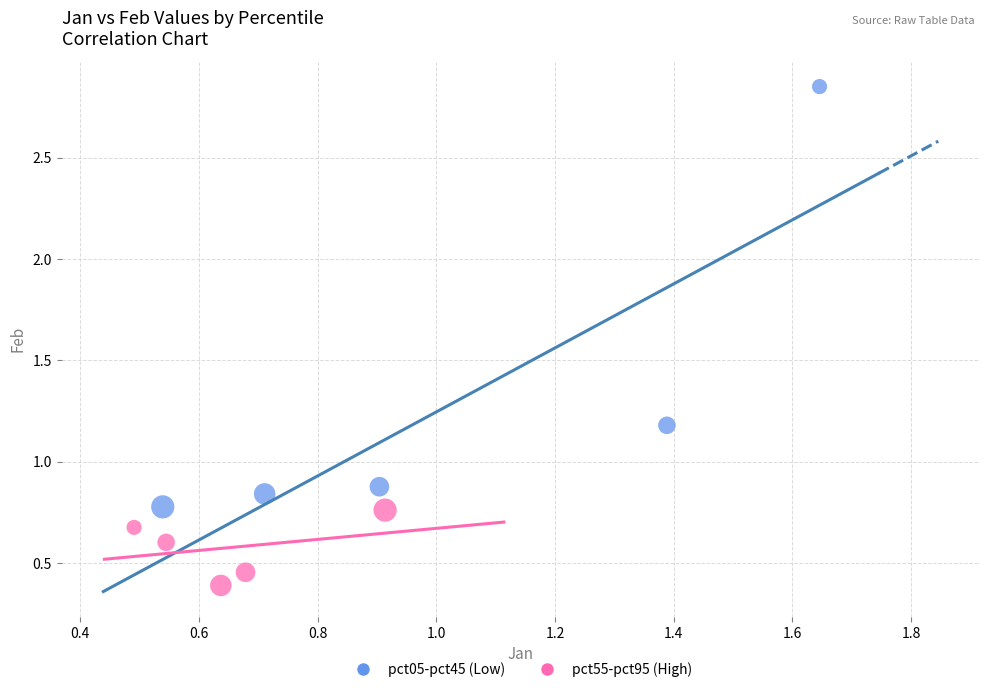

Which series contains the highest Y value?

pct05-pct45 (Low)